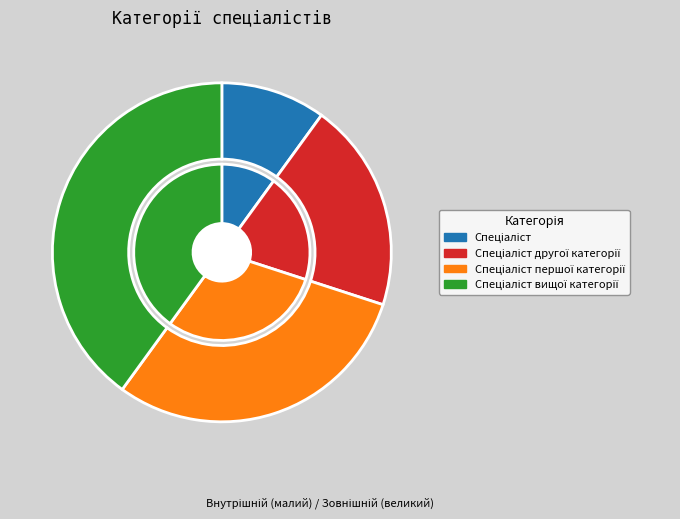

What percentage is NOT represented by Спеціаліст першої категорії?

70.0%